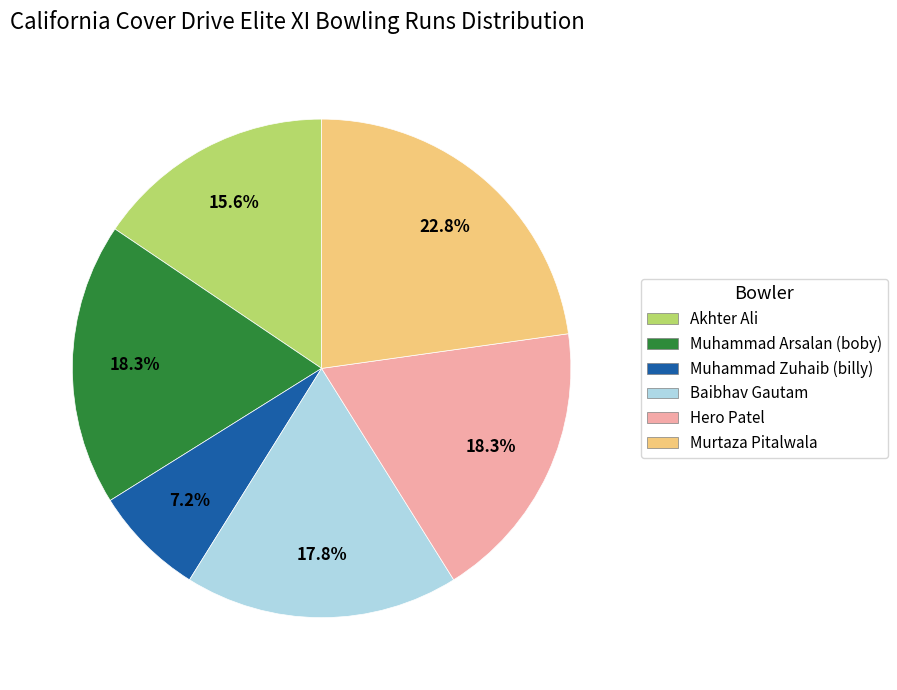

What percentage do Muhammad Arsalan (boby) and Akhter Ali together represent?

33.9%